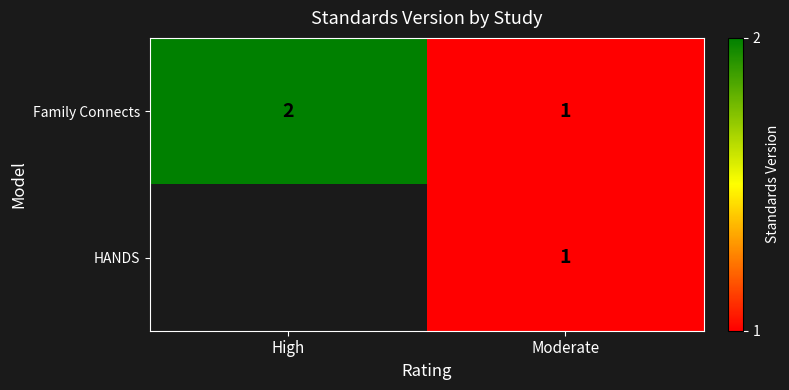

At which label is Family Connects closest to 1?

Moderate